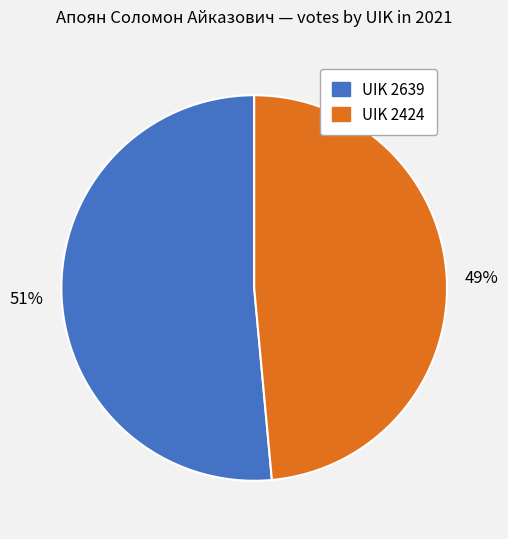

Count the number of slices in the pie.

2